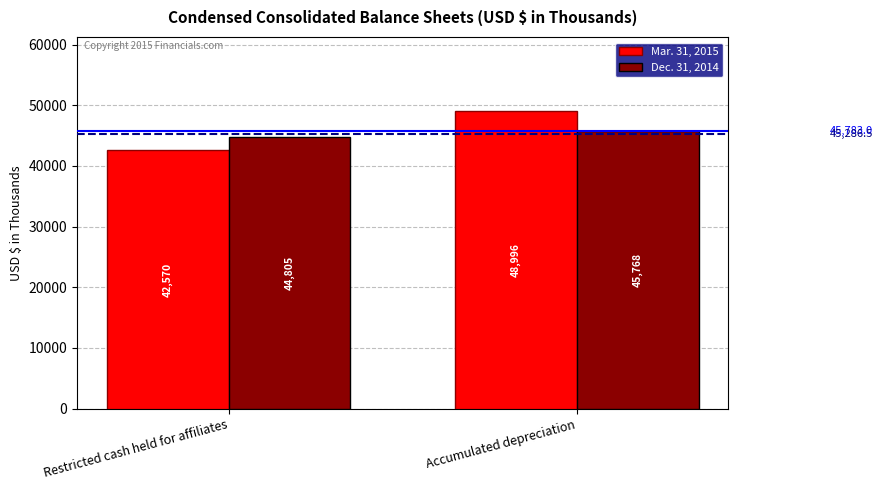

At which label is Dec. 31, 2014 closest to 45286?

Restricted cash held for affiliates